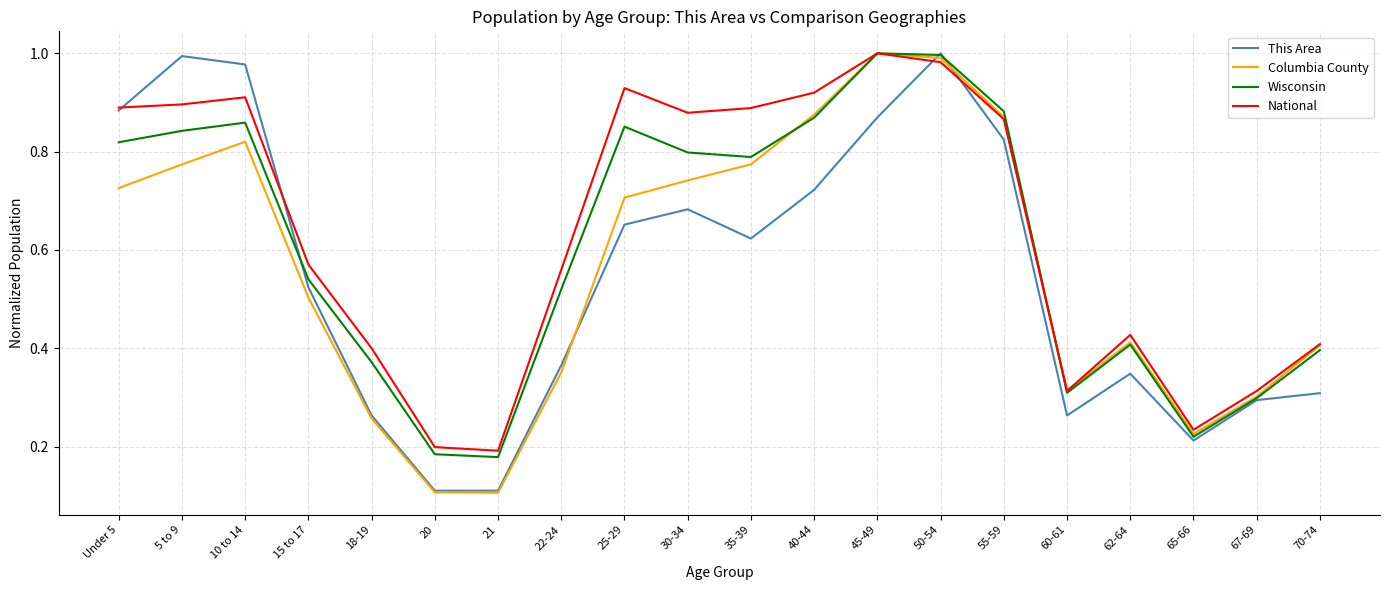

Is this an area chart (filled region under the line)?

No